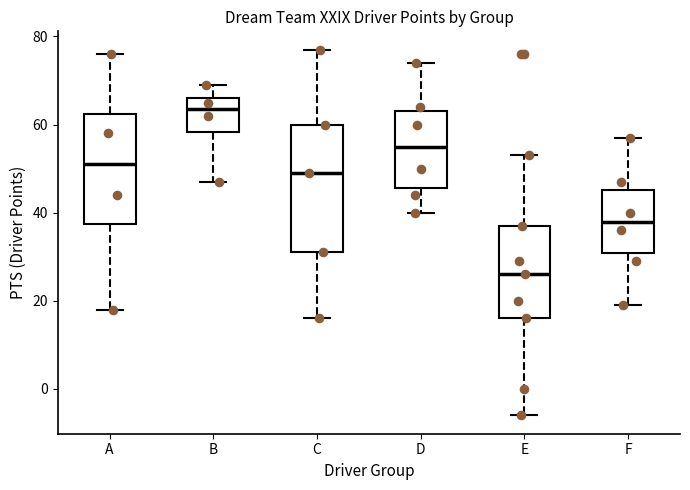

Reading left to right, read every box against the y-axis: the position of its median line, the range the box covers, and the ends of its whiskers. The values are not printed on the chart, so give them approximately, as read against the axis.

A: median 52, box 38 to 62, whiskers 18 to 76
B: median 64, box 58 to 66, whiskers 48 to 70
C: median 50, box 32 to 60, whiskers 16 to 78
D: median 56, box 46 to 64, whiskers 40 to 74
E: median 26, box 16 to 38, whiskers -6 to 54
F: median 38, box 30 to 46, whiskers 20 to 58